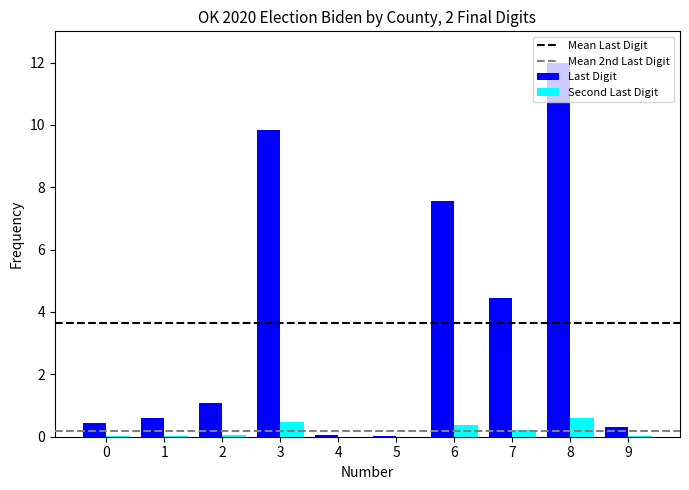

Which series changed the most between 2 and 8?

Last Digit